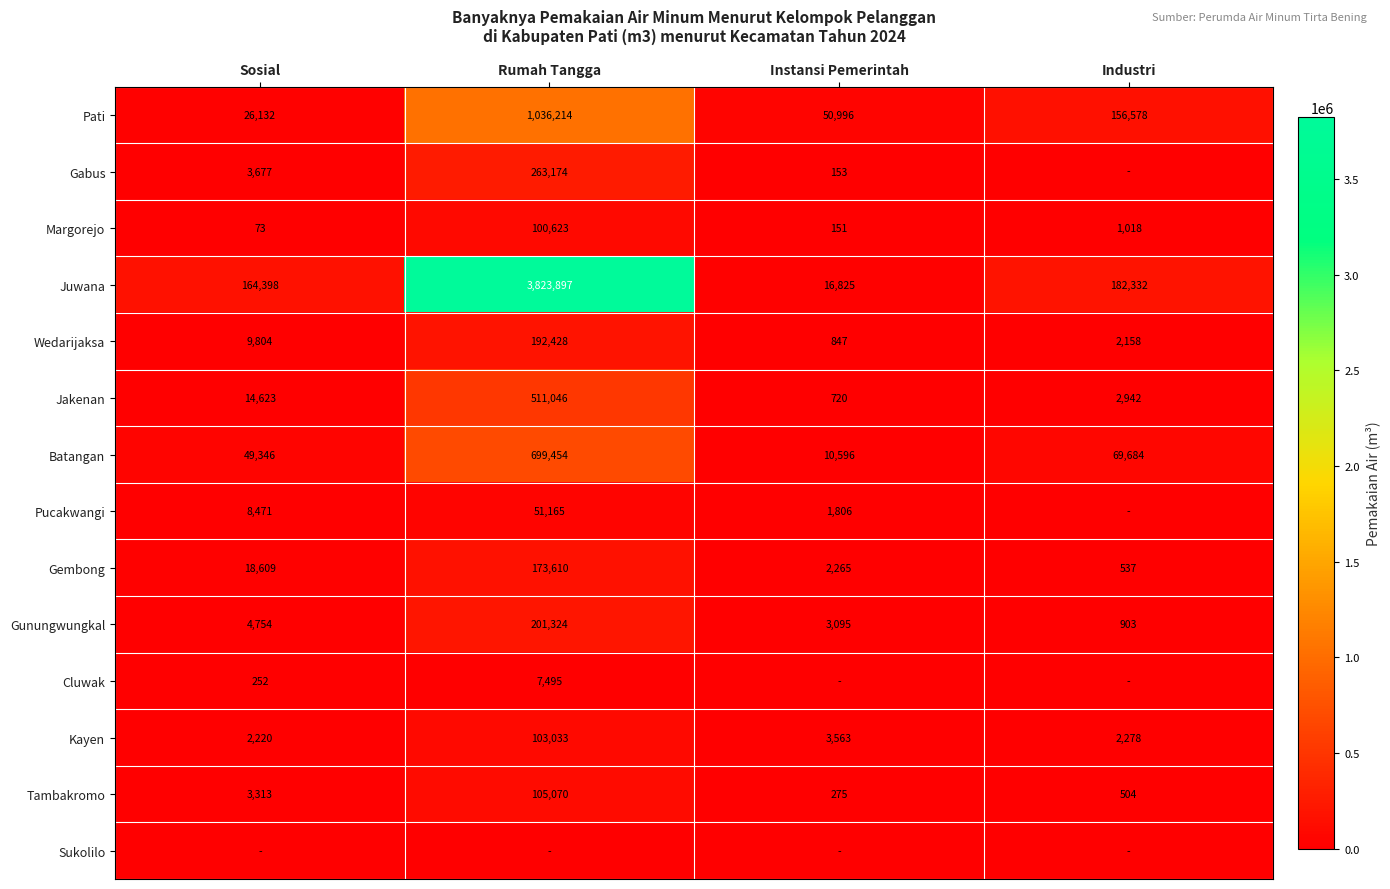

Is it true that Cluwak equals 113 at Sosial?

False